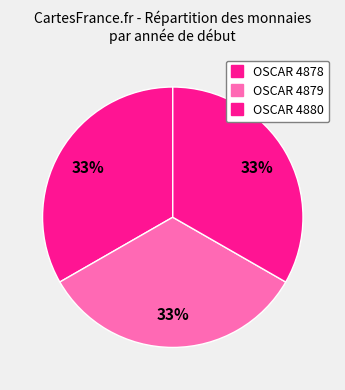

True or false: OSCAR 4879 accounts for 26% of the total.

False